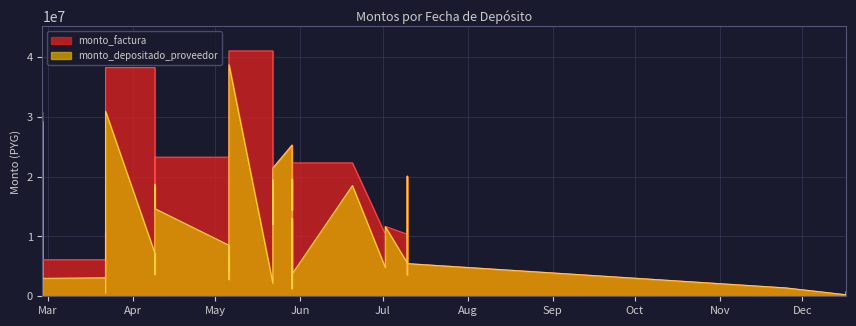

What is the label of the 21st point from the right?

2019-05-22